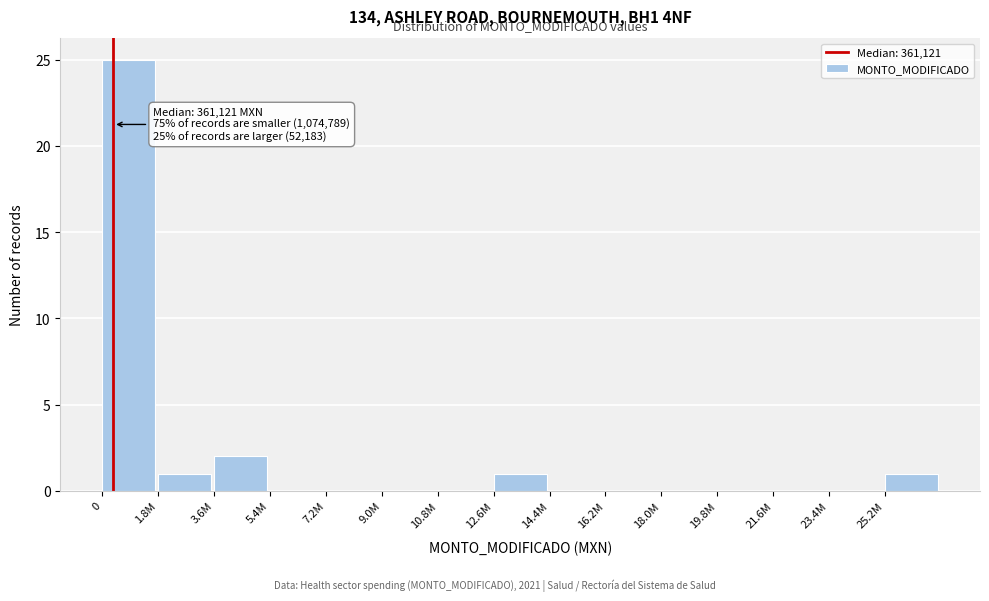

Reading right to left, transcribe all the data shown in this chart.

25.2M=1	23.4M=0	21.6M=0	19.8M=0	18.0M=0	16.2M=0	14.4M=0	12.6M=1	10.8M=0	9.0M=0	7.2M=0	5.4M=0	3.6M=2	1.8M=1	0=25